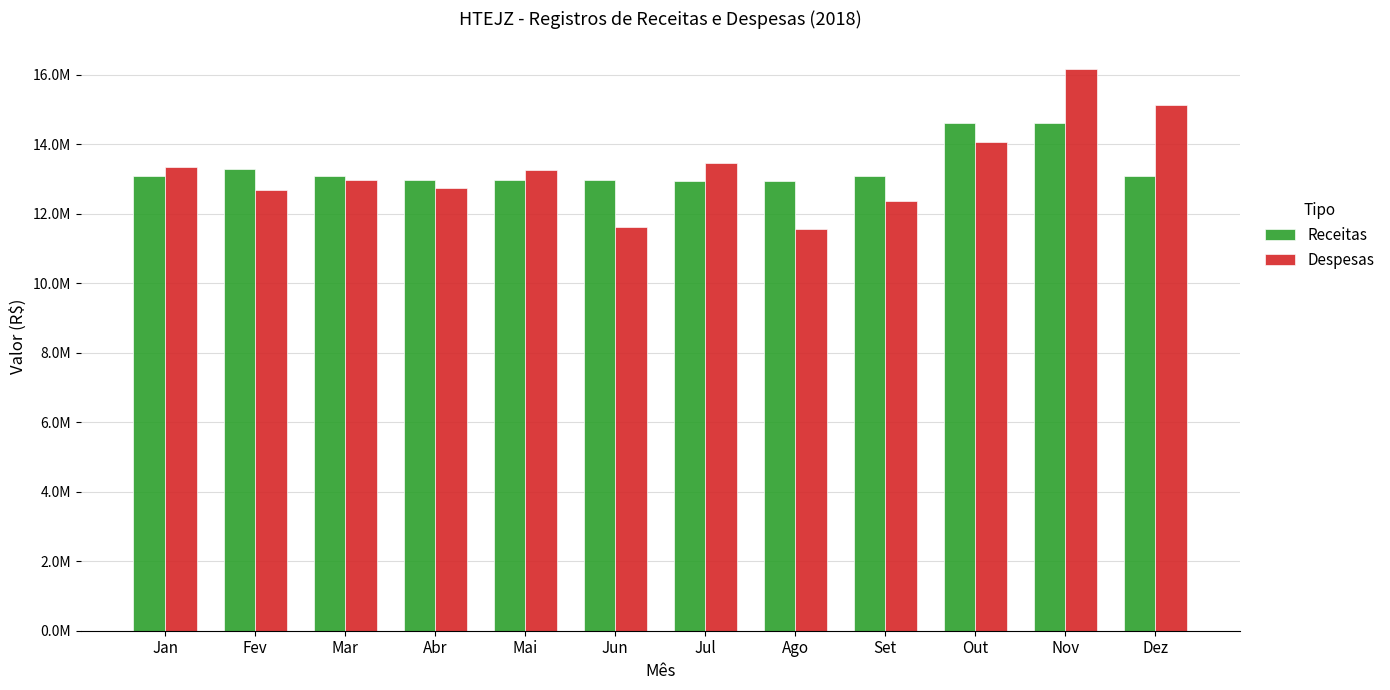

Which category has the highest value in the Despesas series?

Nov